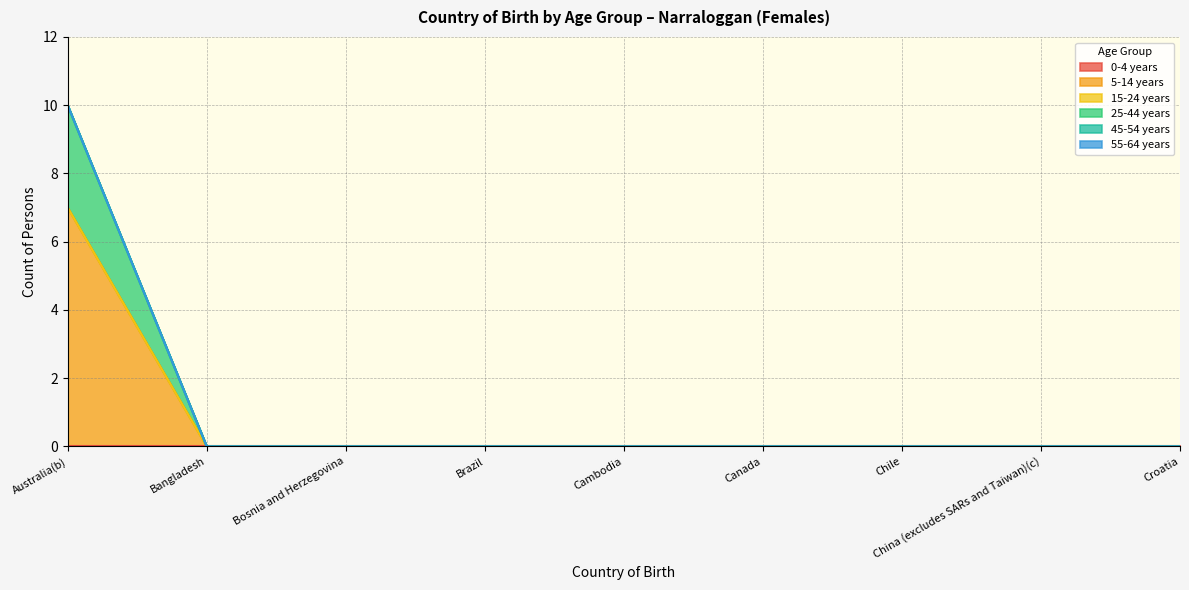

Reading left to right, what are all the values shown in this chart?

0-4 years: Australia(b)=0	Bangladesh=0	Bosnia and Herzegovina=0	Brazil=0	Cambodia=0	Canada=0	Chile=0	China (excludes SARs and Taiwan)(c)=0	Croatia=0
5-14 years: Australia(b)=7	Bangladesh=0	Bosnia and Herzegovina=0	Brazil=0	Cambodia=0	Canada=0	Chile=0	China (excludes SARs and Taiwan)(c)=0	Croatia=0
15-24 years: Australia(b)=0	Bangladesh=0	Bosnia and Herzegovina=0	Brazil=0	Cambodia=0	Canada=0	Chile=0	China (excludes SARs and Taiwan)(c)=0	Croatia=0
25-44 years: Australia(b)=3	Bangladesh=0	Bosnia and Herzegovina=0	Brazil=0	Cambodia=0	Canada=0	Chile=0	China (excludes SARs and Taiwan)(c)=0	Croatia=0
45-54 years: Australia(b)=0	Bangladesh=0	Bosnia and Herzegovina=0	Brazil=0	Cambodia=0	Canada=0	Chile=0	China (excludes SARs and Taiwan)(c)=0	Croatia=0
55-64 years: Australia(b)=0	Bangladesh=0	Bosnia and Herzegovina=0	Brazil=0	Cambodia=0	Canada=0	Chile=0	China (excludes SARs and Taiwan)(c)=0	Croatia=0